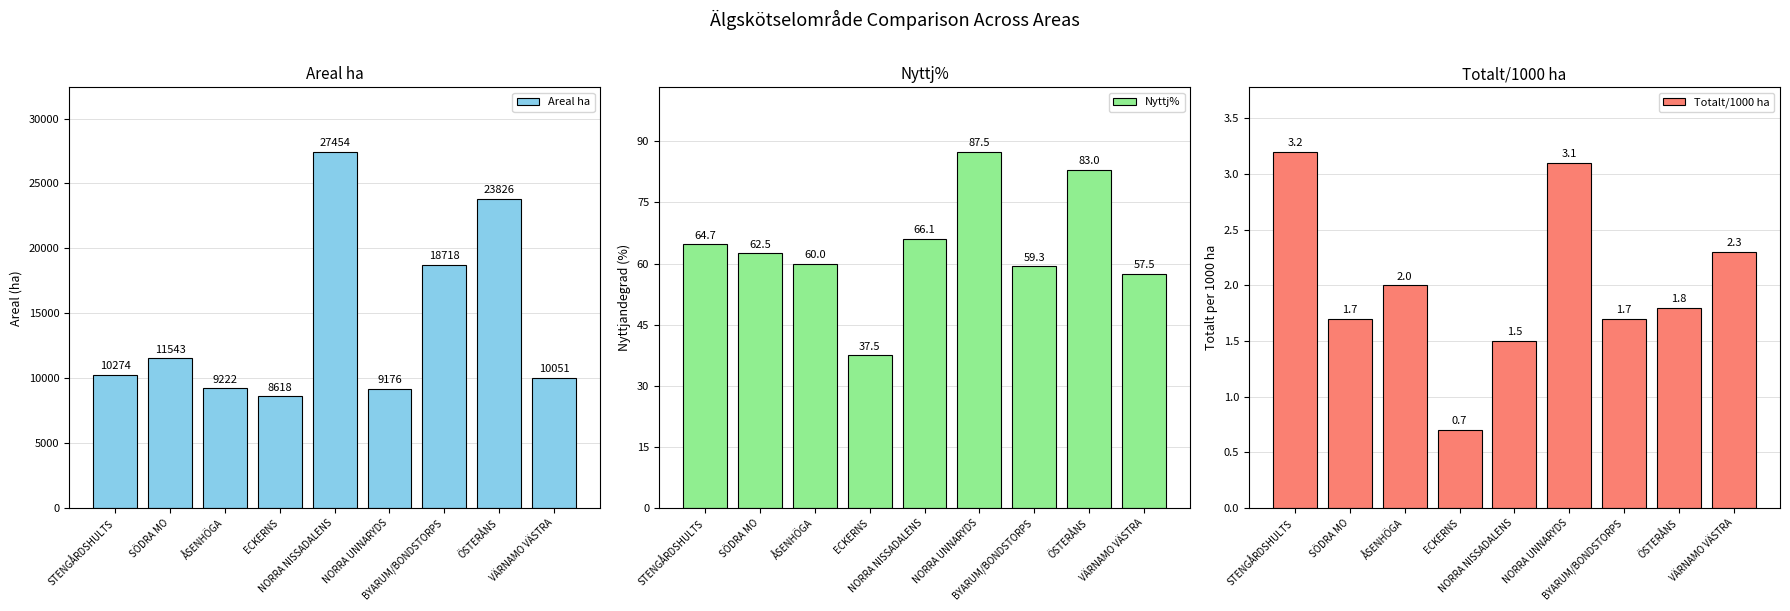

What is the average value of the Nyttj% series?

64.2